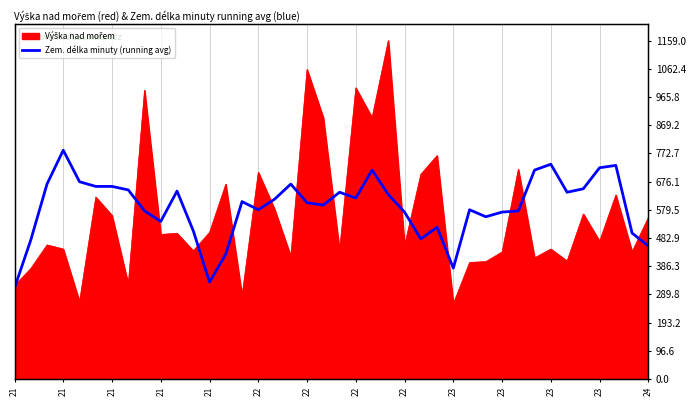

At which category does the data reach its first local peak?

21